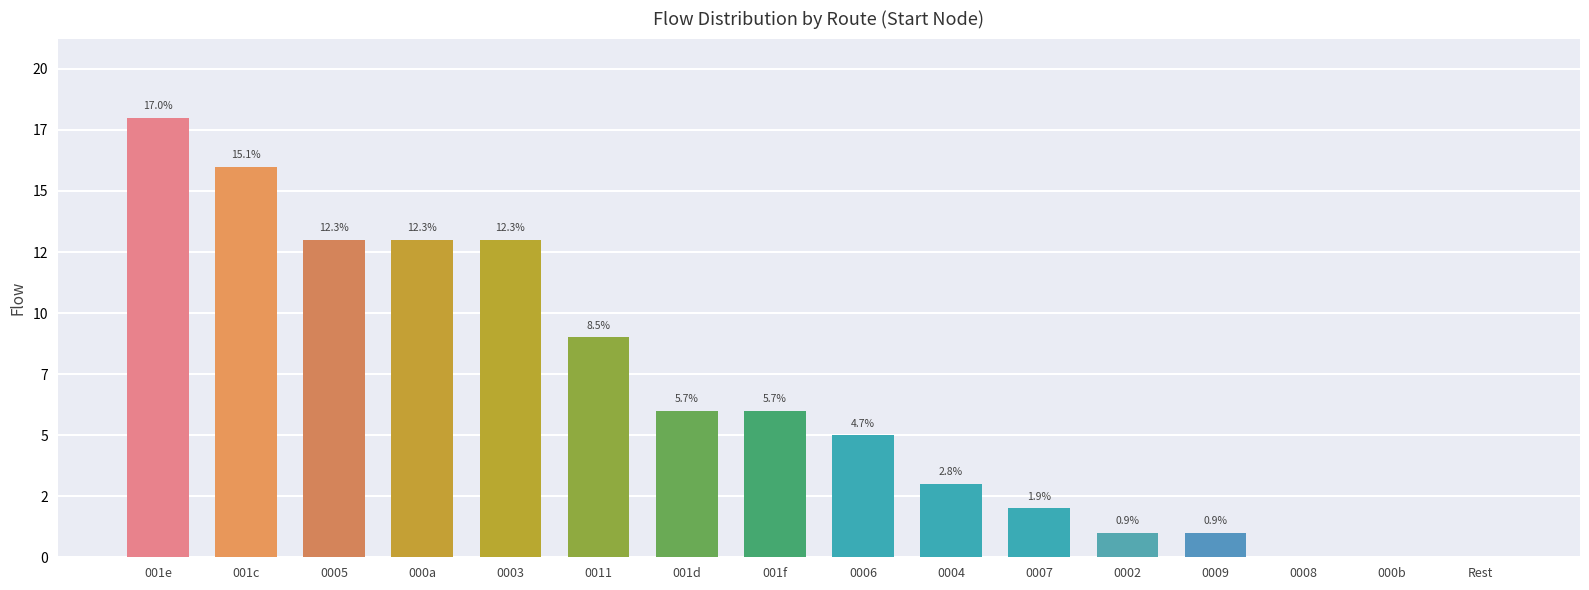

What is the approximate value at 0002?

1